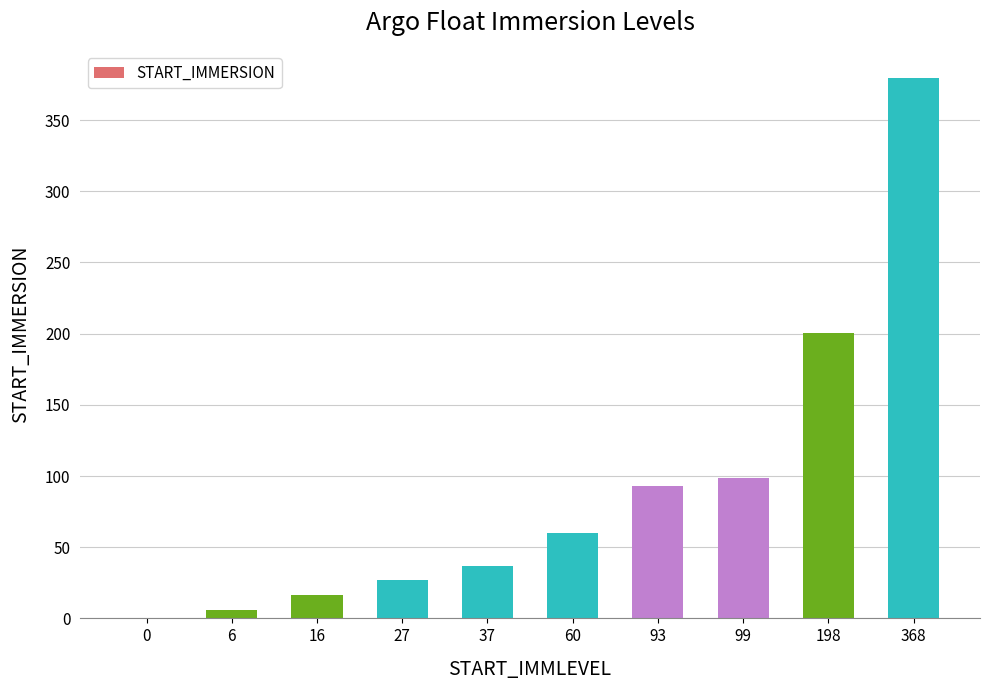

At which category does the chart reach its peak across all series?

368